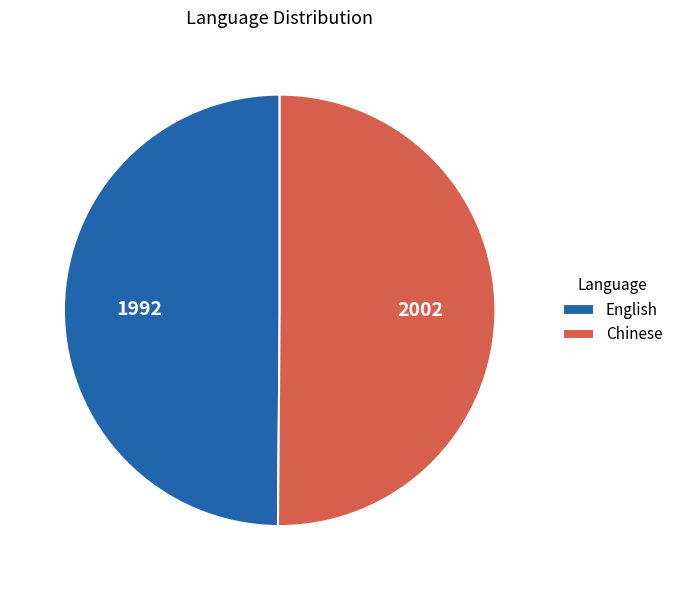

Is the sum of Chinese and English greater than half?

Yes